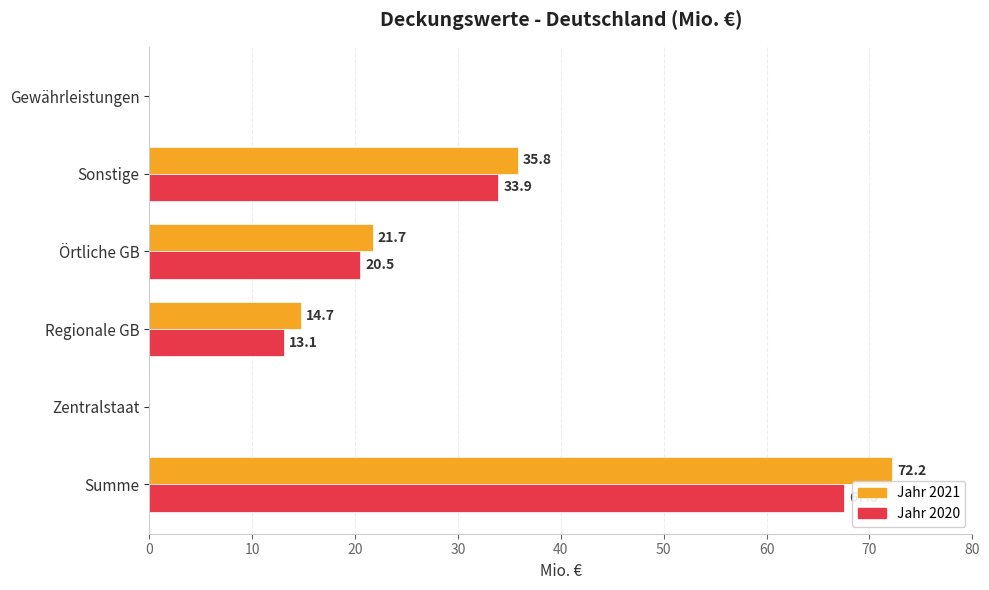

What is the highest value of the Jahr 2021 series?

72.2